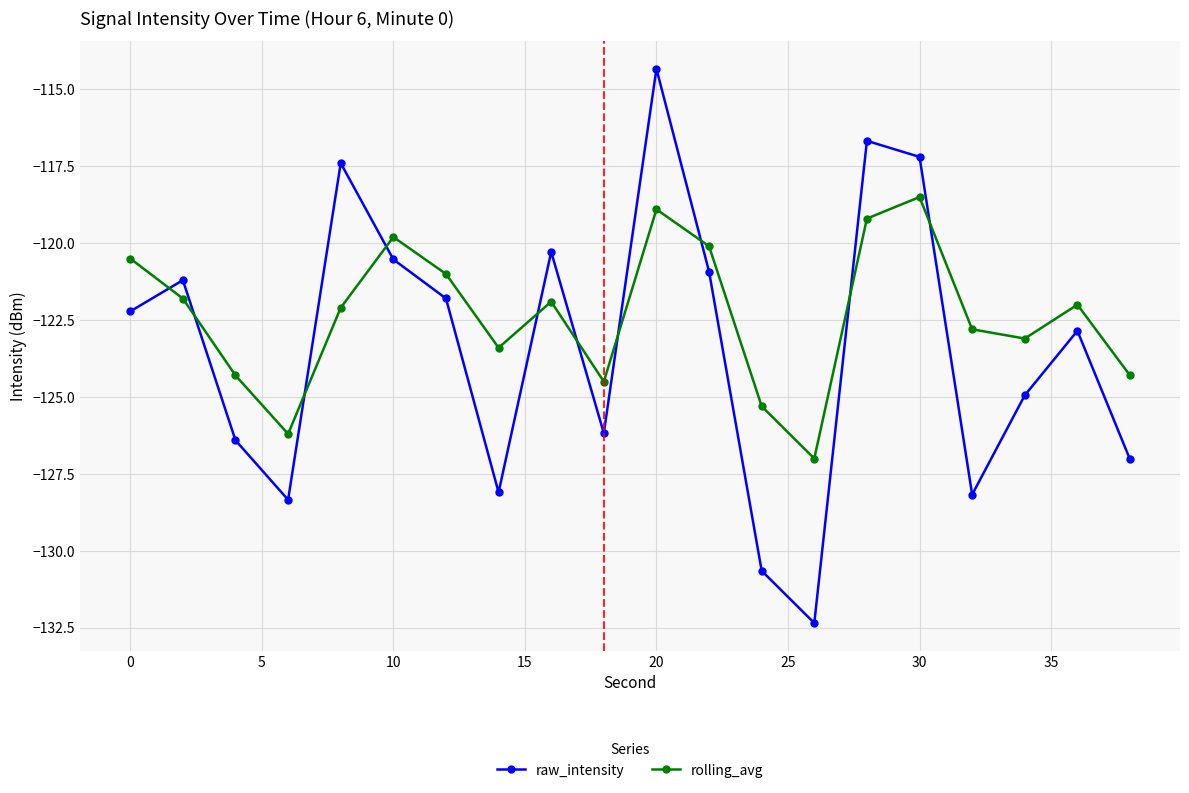

What are all the series names shown in the legend?

raw_intensity, rolling_avg